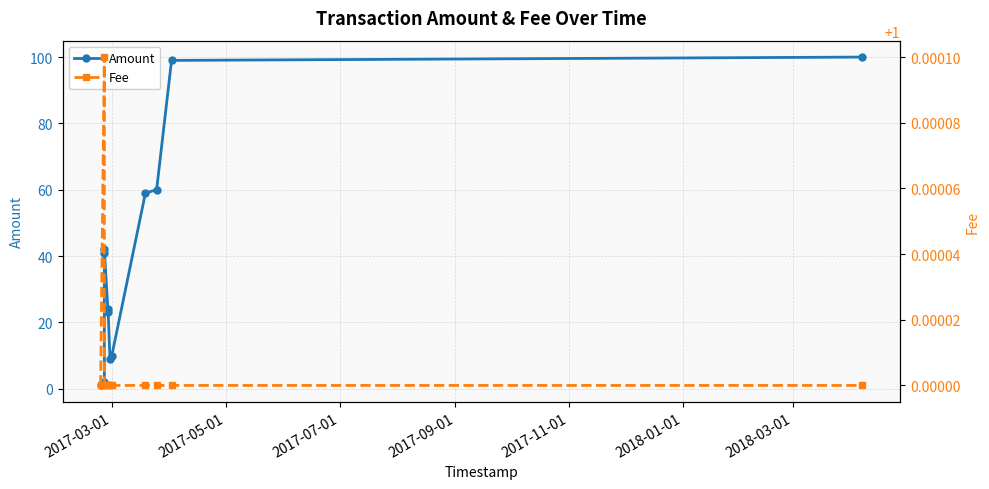

What are all the series names shown in the legend?

Amount, Fee